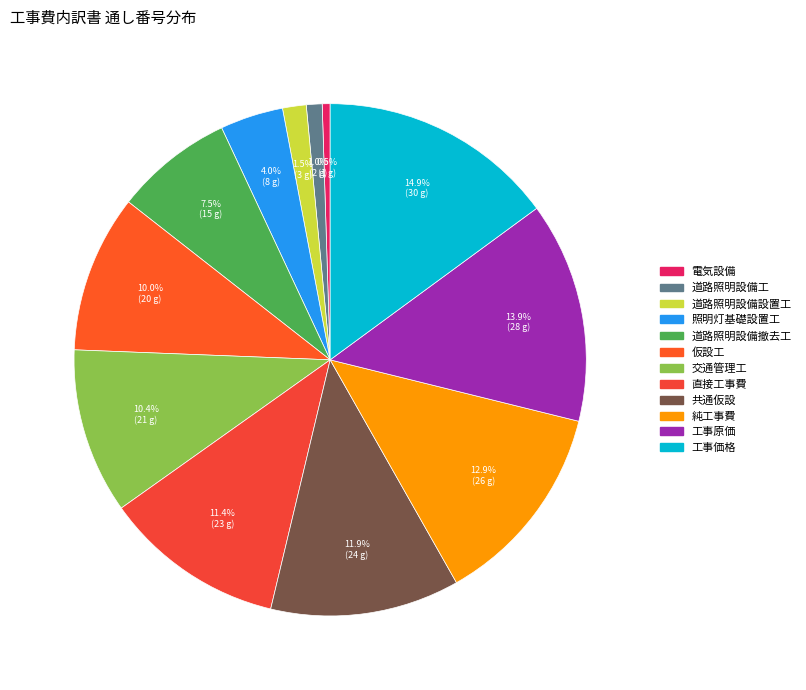

Count the number of slices in the pie.

12